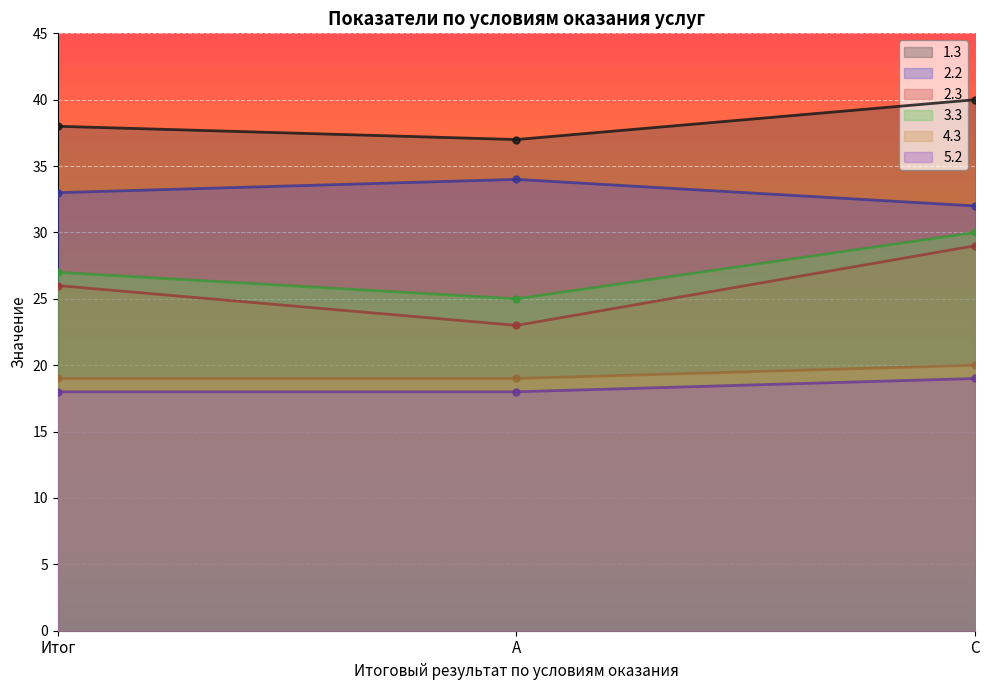

How many lines are shown in the chart?

6